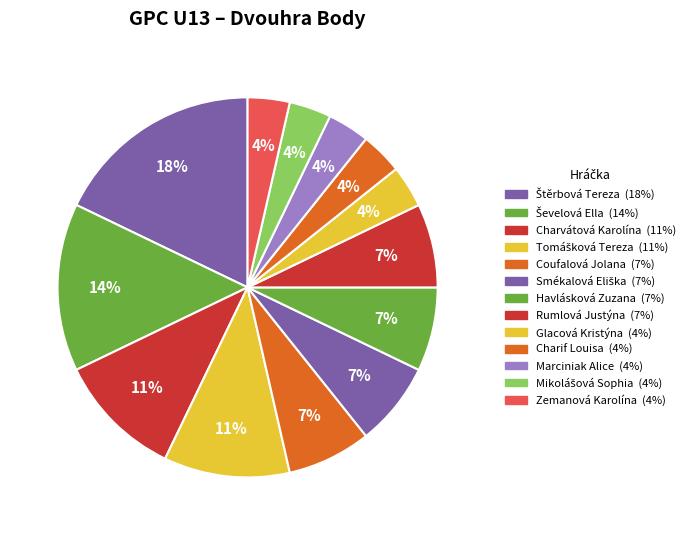

To the nearest percent, what is the difference between the largest and smallest slice percentages?

14%